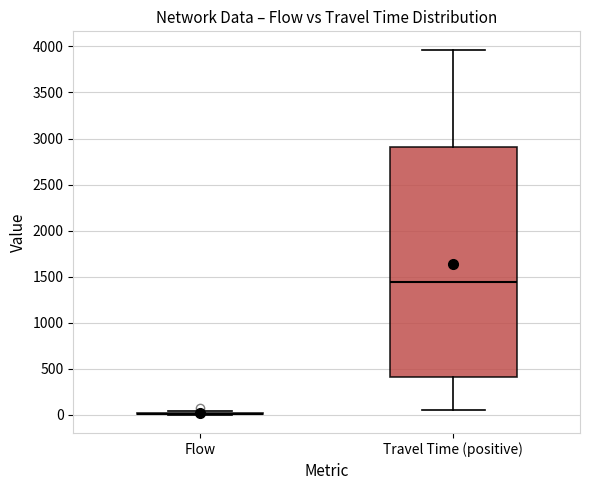

Reading left to right, transcribe this box plot: for each box, give where its median line is, the range the box spans, and where its two whiskers end, as read against the y-axis. The values are not printed on the chart, so give them approximately, as read against the axis.

Flow: box collapsed to a line at 0, whiskers 0 to 50
Travel Time (positive): median 1450, box 400 to 2900, whiskers 50 to 3950